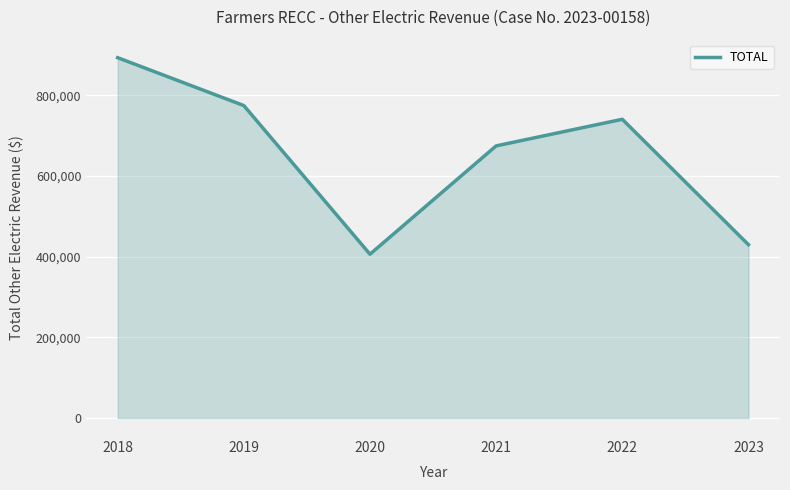

Rank the categories by value from highest to lowest.

2018, 2019, 2022, 2021, 2023, 2020